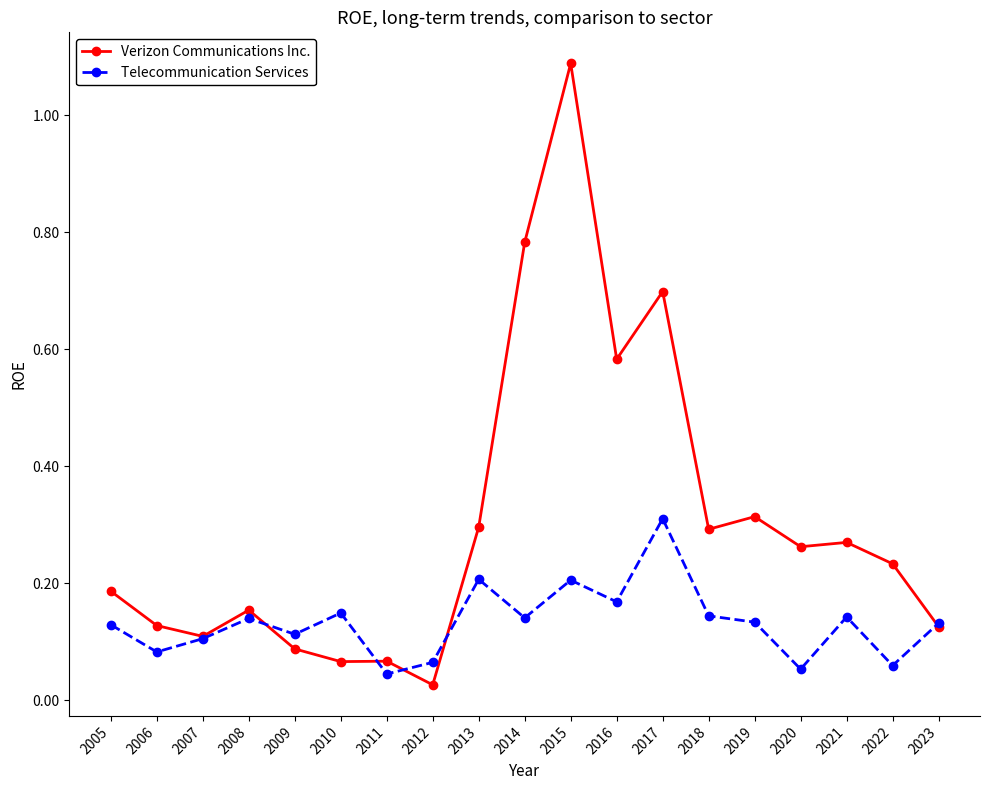

Which category has the lowest value across all series?

2012